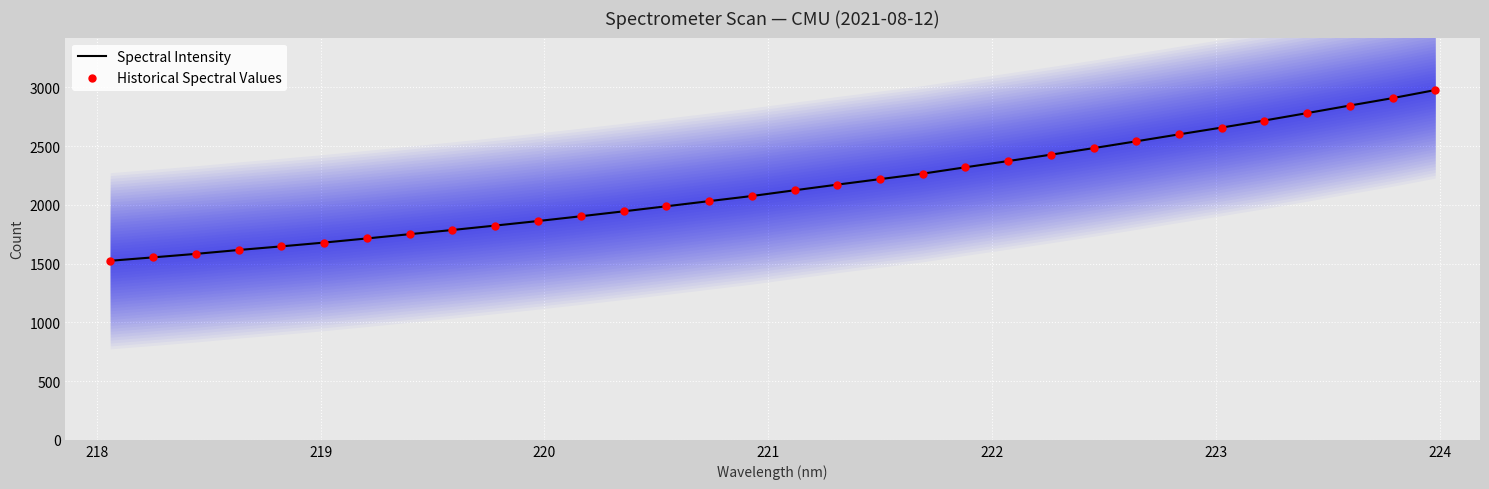

Which series has the largest Y range (max minus min)?

Spectral Intensity